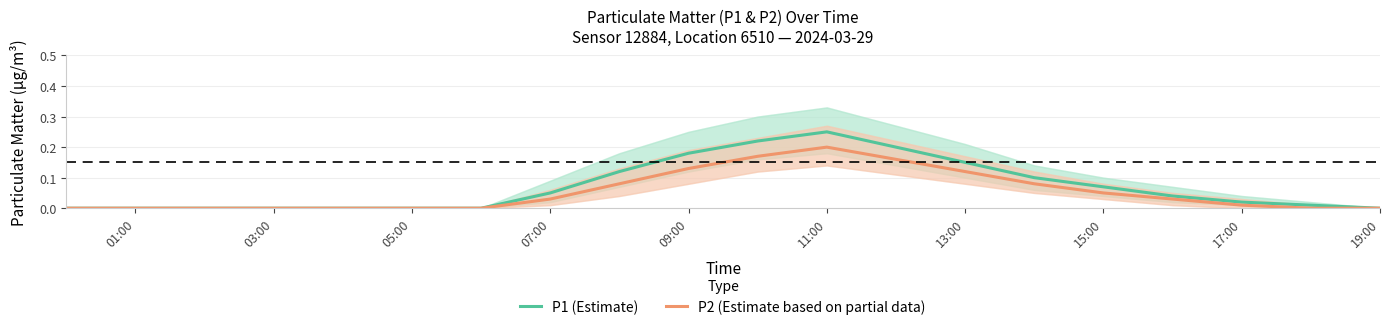

True or false: P2 (Estimate based on partial data) has a value of 0.1 at 01:00.

False